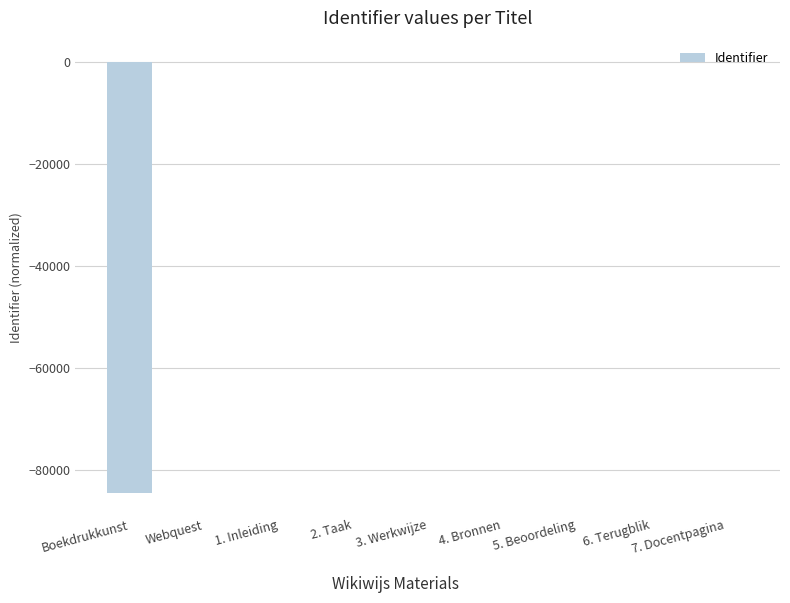

Read the value at 5. Beoordeling.

1.6